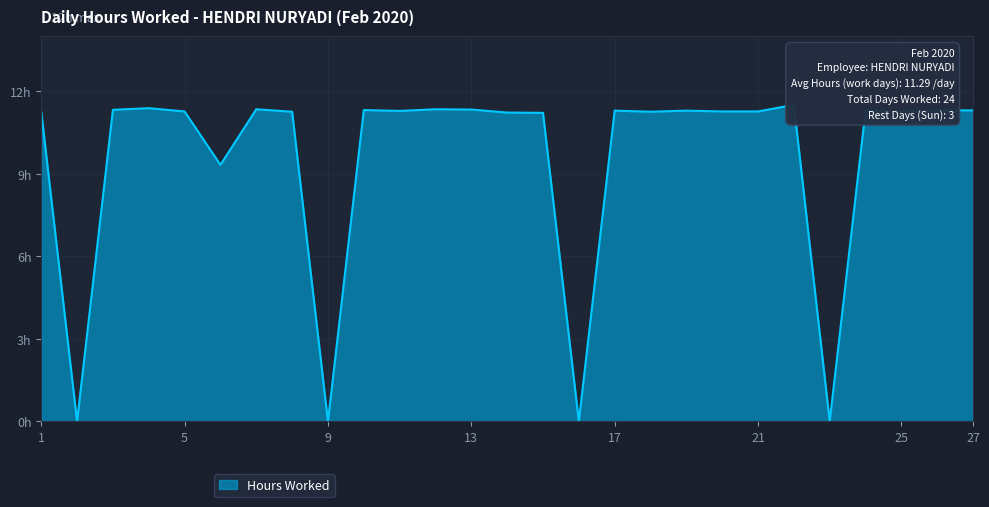

Which label corresponds to the smallest value in the chart?

2